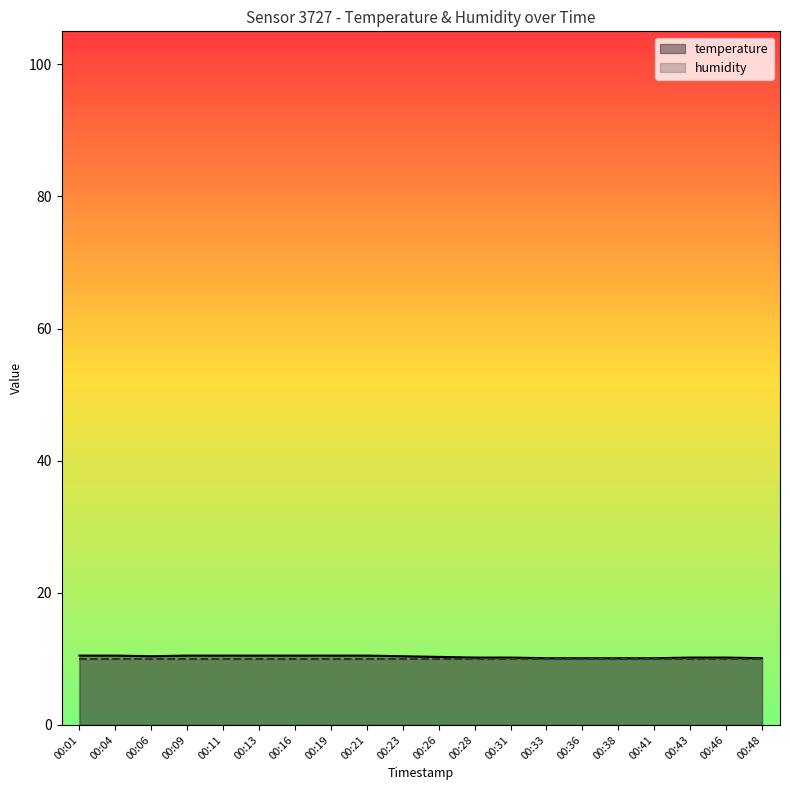

What is the sum of the values at 00:46 and 00:43?

20.4